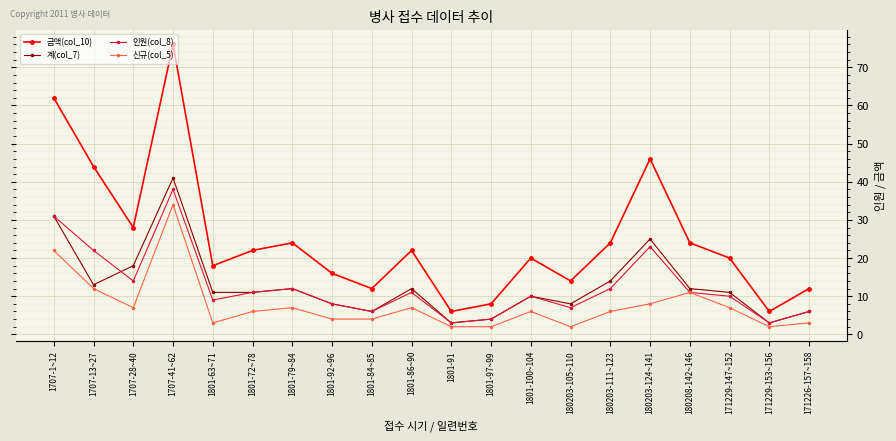

True or false: 신규(col_5) and 계(col_7) cross at least once.

False